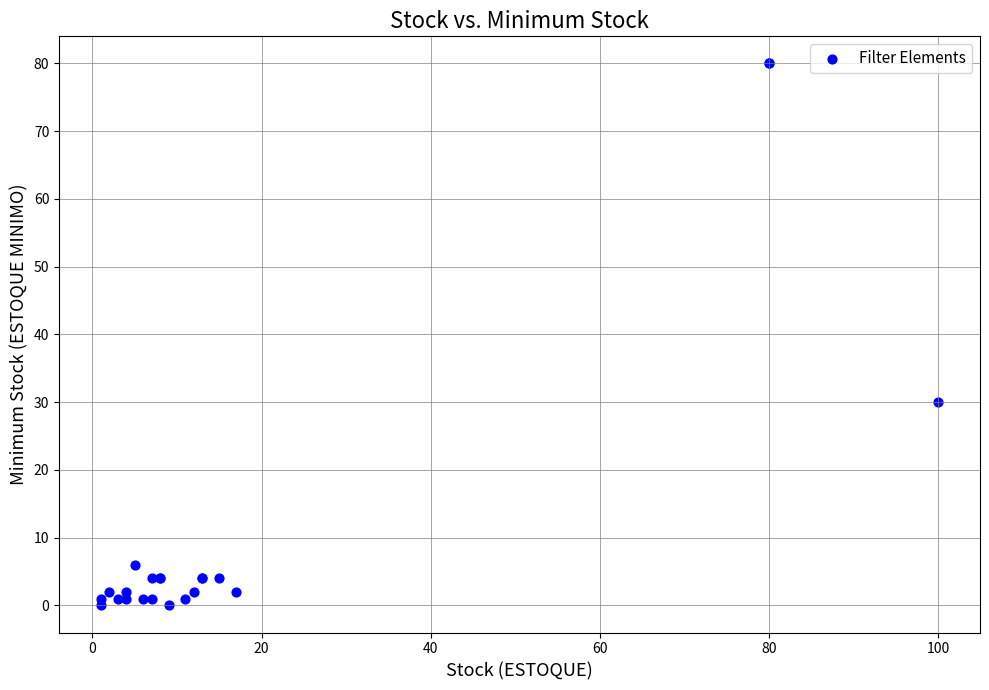

What Y value in the scatter plot is closest to 40?

30